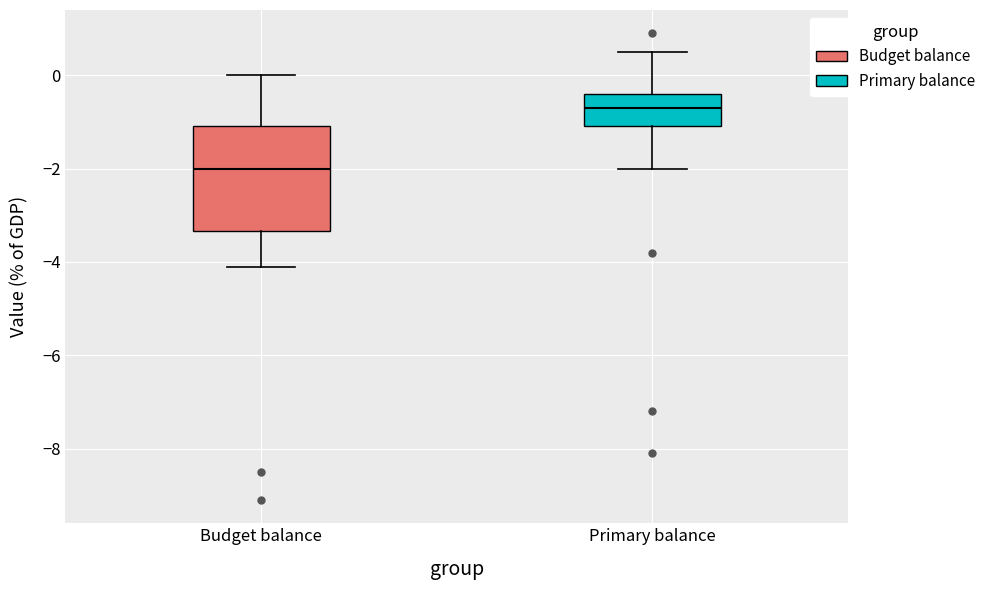

Which box has the lowest median line?

Budget balance